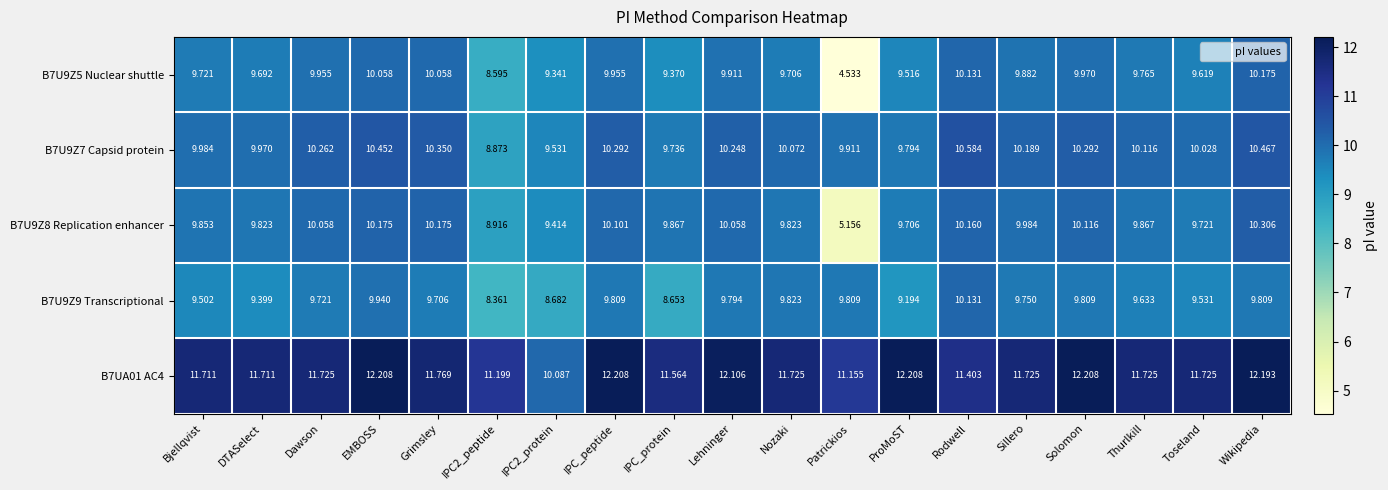

At which label does B7U9Z8 Replication enhancer reach its minimum?

Patrickios